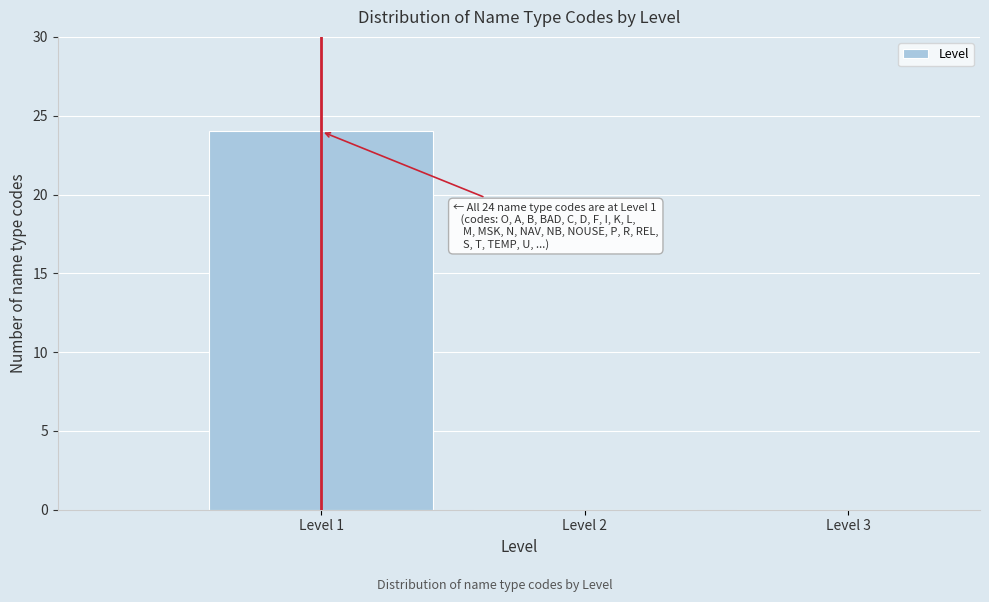

Over which range of the x-axis is the bar tallest?

0.5 to 1.5